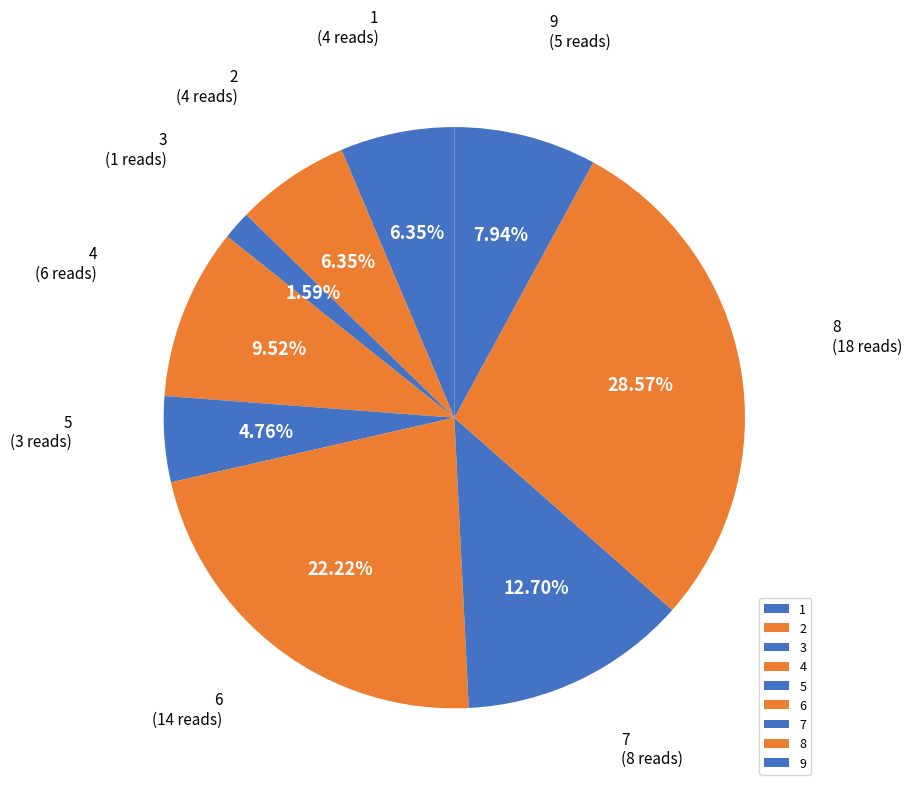

What is the total percentage of 5 and 7?

17.5%